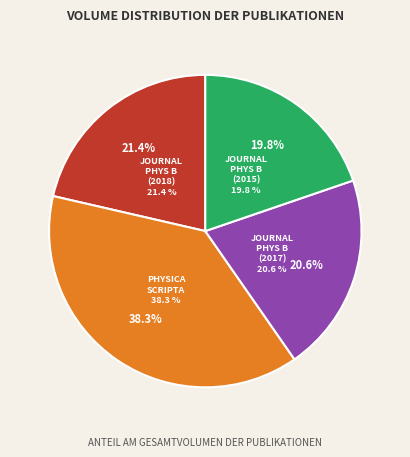

To the nearest percent, what is the difference between the largest and smallest slice percentages?

19%